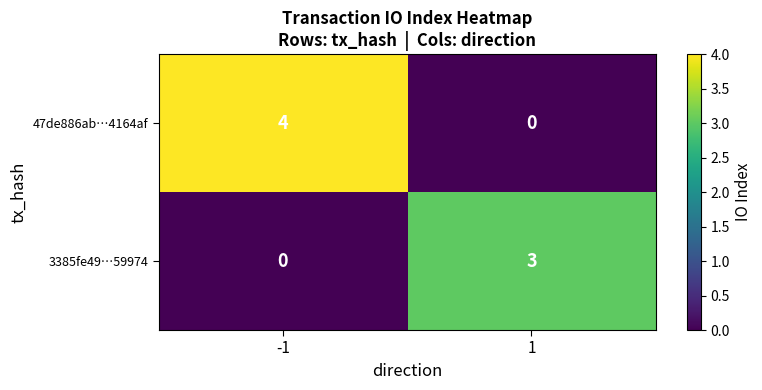

Rank the series by their average value, from highest to lowest.

47de886ab…4164af, 3385fe49…59974